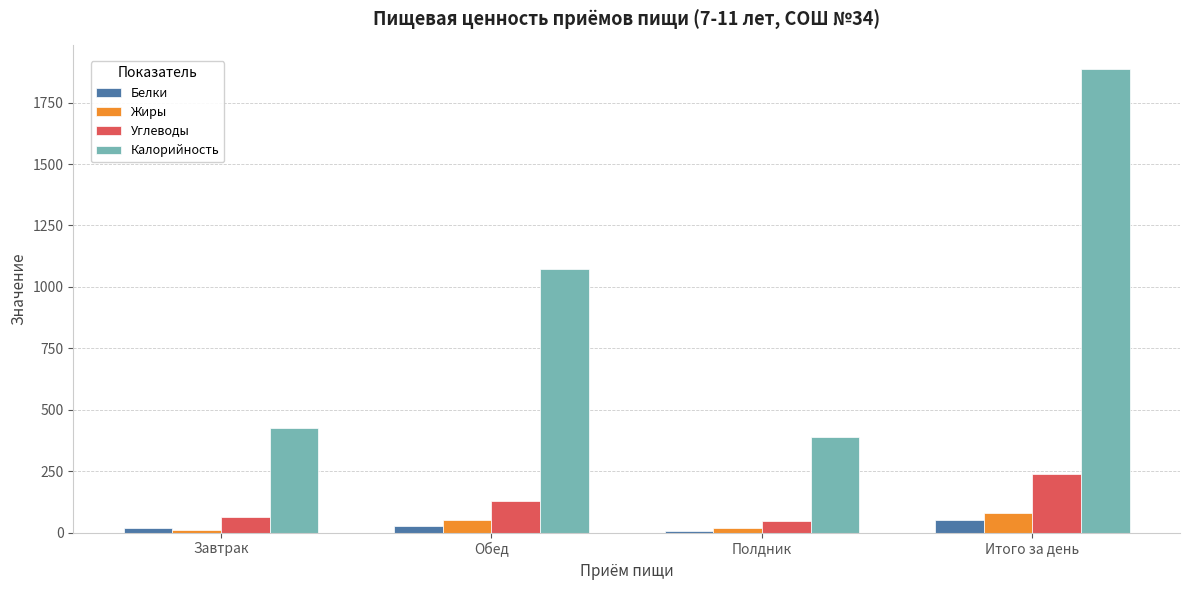

At which category is the sum across all series the highest?

Итого за день